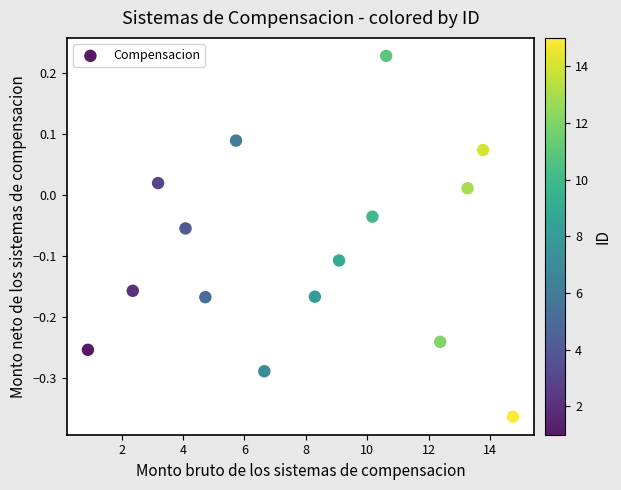

What is the range of X values (max minus min)?

13.8